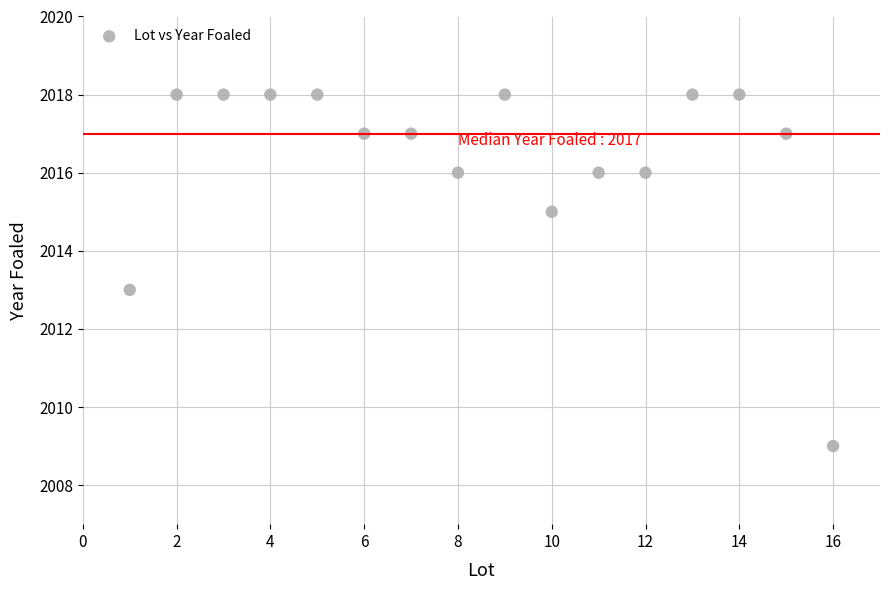

What is the range of Y values (max minus min)?

9